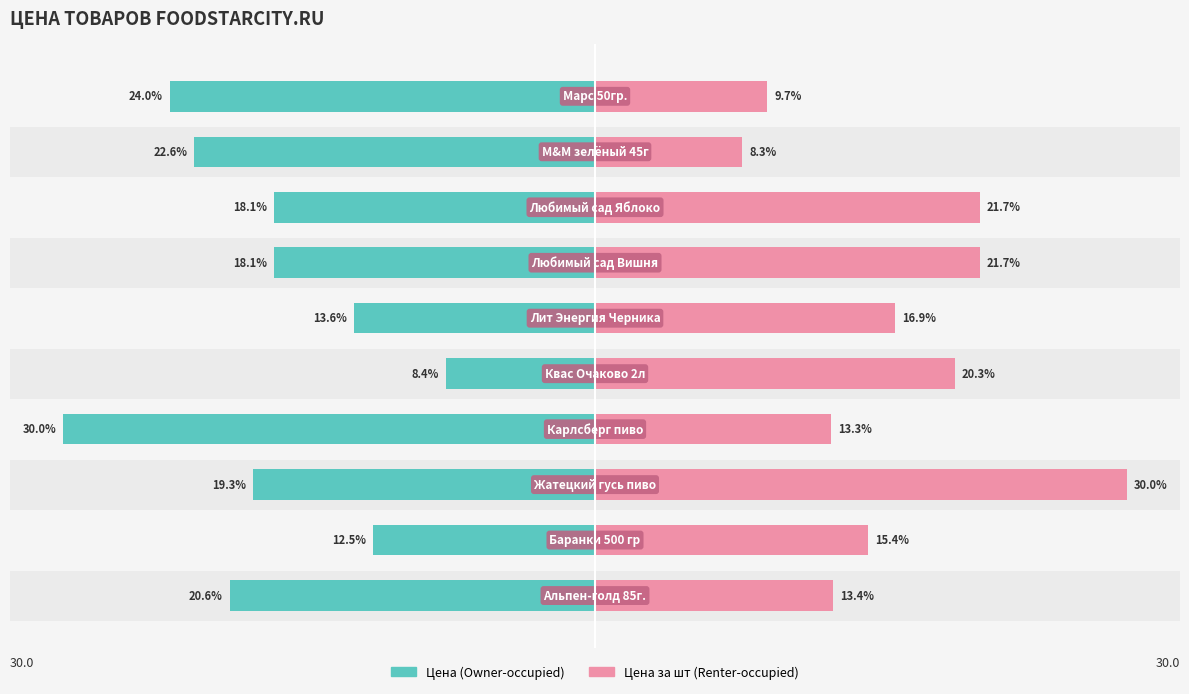

At 9, list the series in order from smallest to largest.

Цена (Owner-occupied), Цена за шт (Renter-occupied)